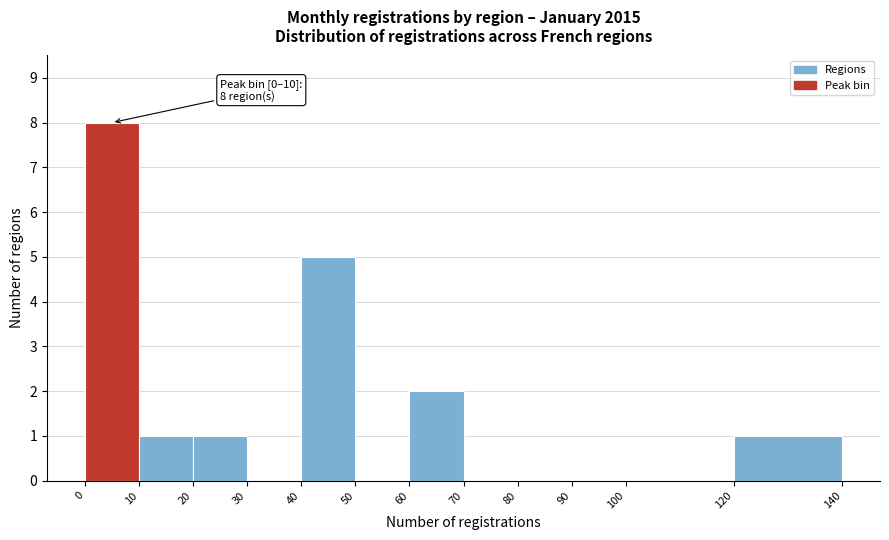

Which range on the x-axis has the tallest bar?

0 to 10